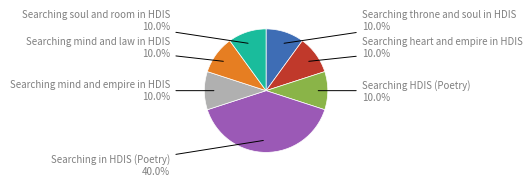

Count the number of slices in the pie.

7